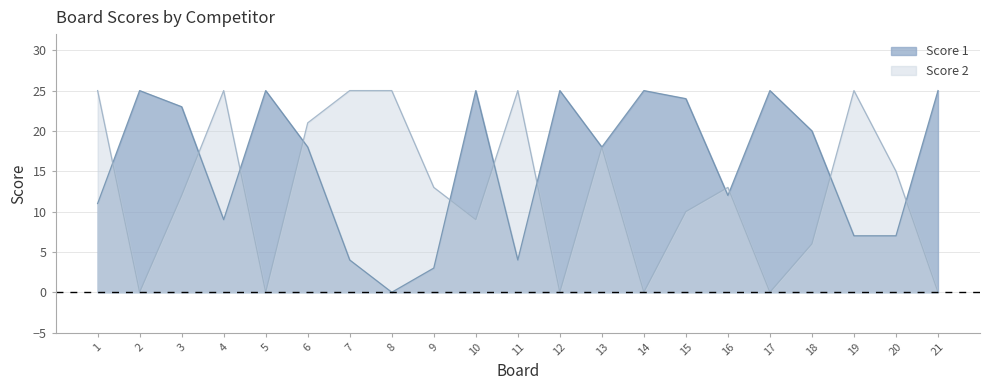

Rank the series at 13 from highest to lowest value.

Score 1, Score 2